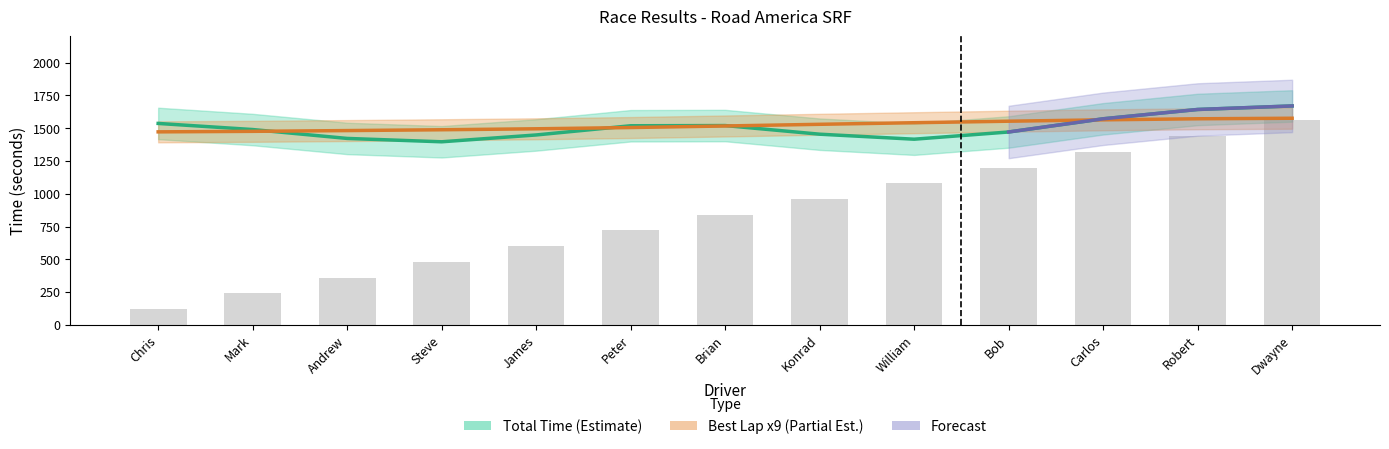

Reading left to right, extract all data points from this chart.

Best Lap time: 1472.3	1476.3	1482.1	1488.4	1495.7	1505.2	1517.2	1529.9	1542.0	1553.5	1564.1	1572.1	1576.1
StartPos: 120.0	240.0	360.0	480.0	600.0	720.0	840.0	960.0	1080.0	1200.0	1320.0	1440.0	1560.0